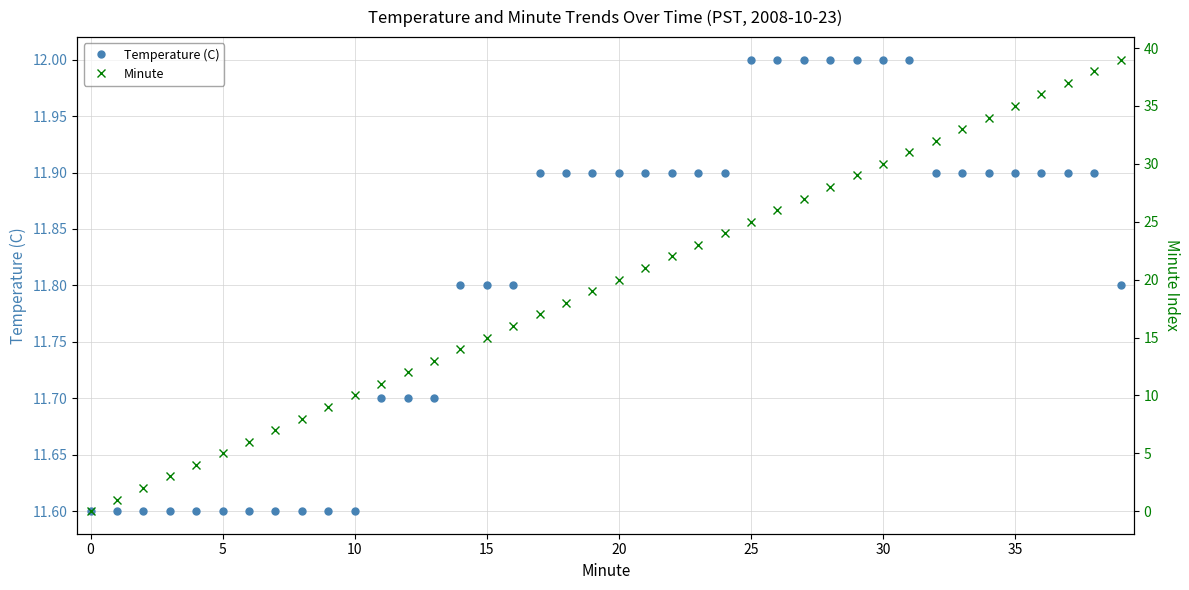

What is the lowest value of the Temperature (C) series?

11.6